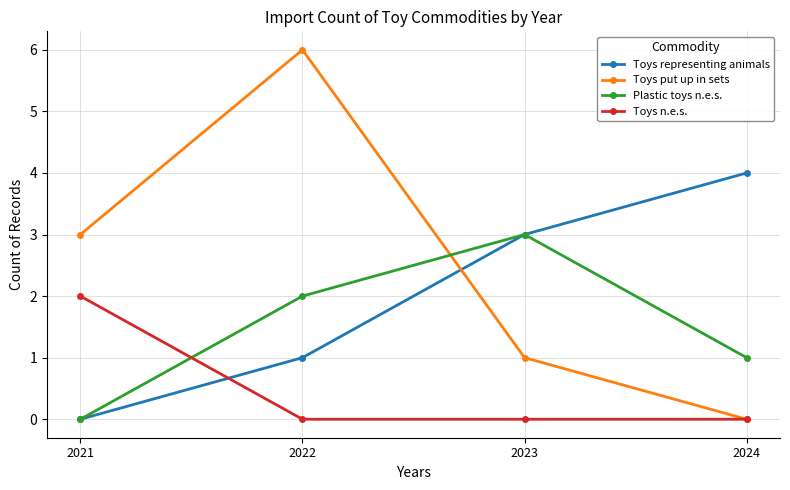

Is it true that Plastic toys n.e.s. equals 1 at 2021?

False